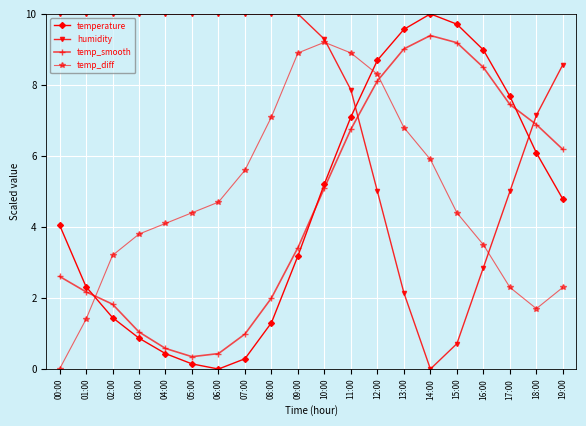

What are all the series names shown in the legend?

temperature, humidity, temp_smooth, temp_diff